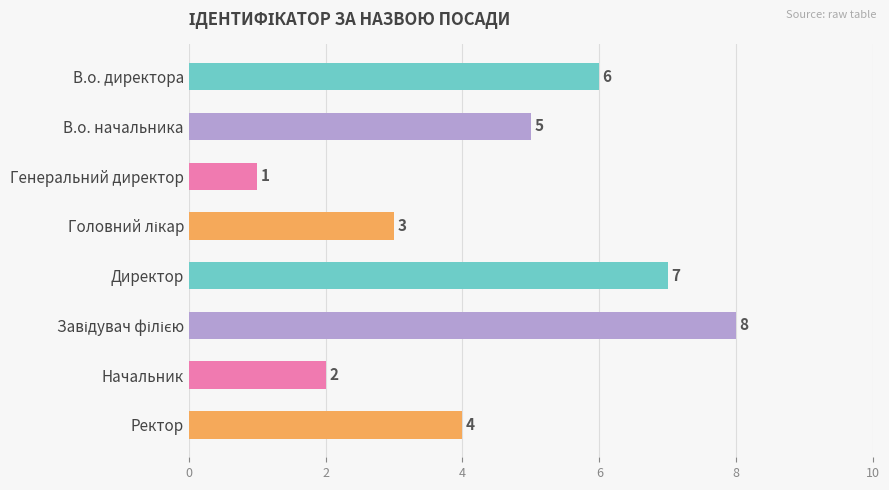

What is the sum of all values?

36